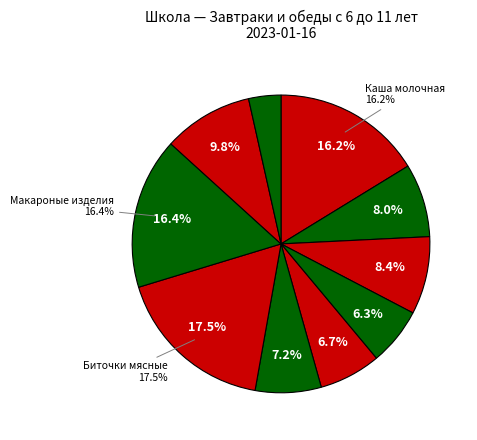

Rank the categories by value from highest to lowest.

Биточки мясные, Макароные изделия, Каша молочная, Компот из плодов, Батон, Чай Детский, Суп крестьянский, Маринад овощной, Фрукты свежие, Хлеб пшеничный